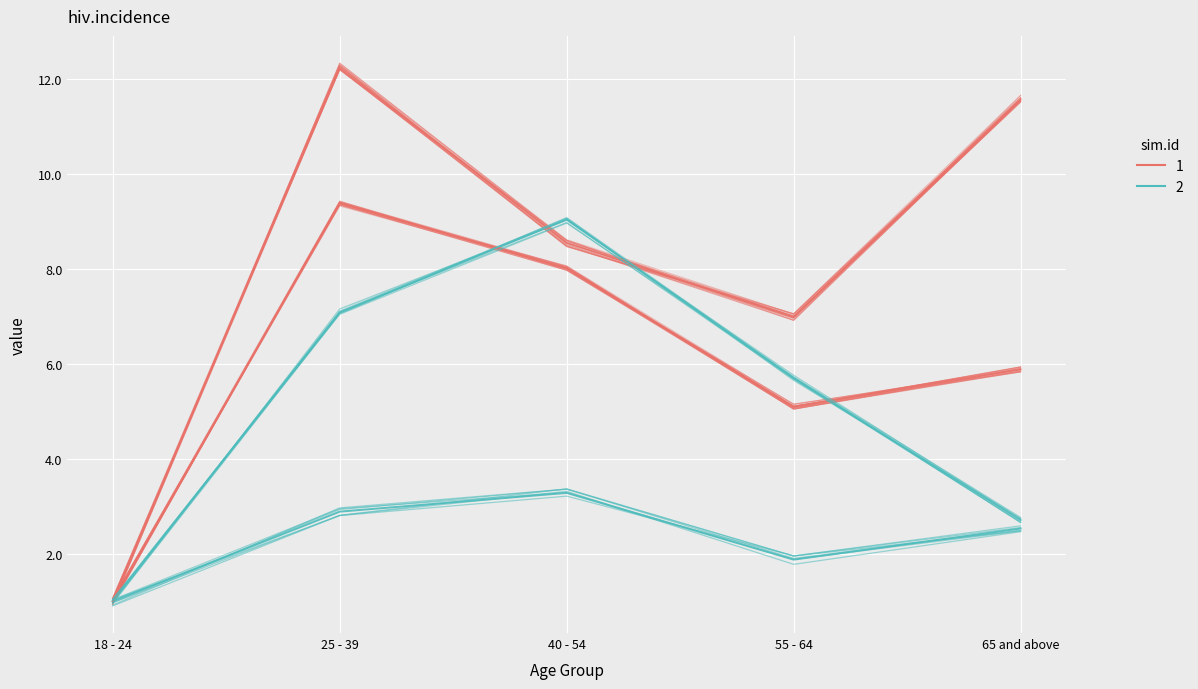

The sim.id 1 series shows 1.0 at 18 - 24. True or false?

True